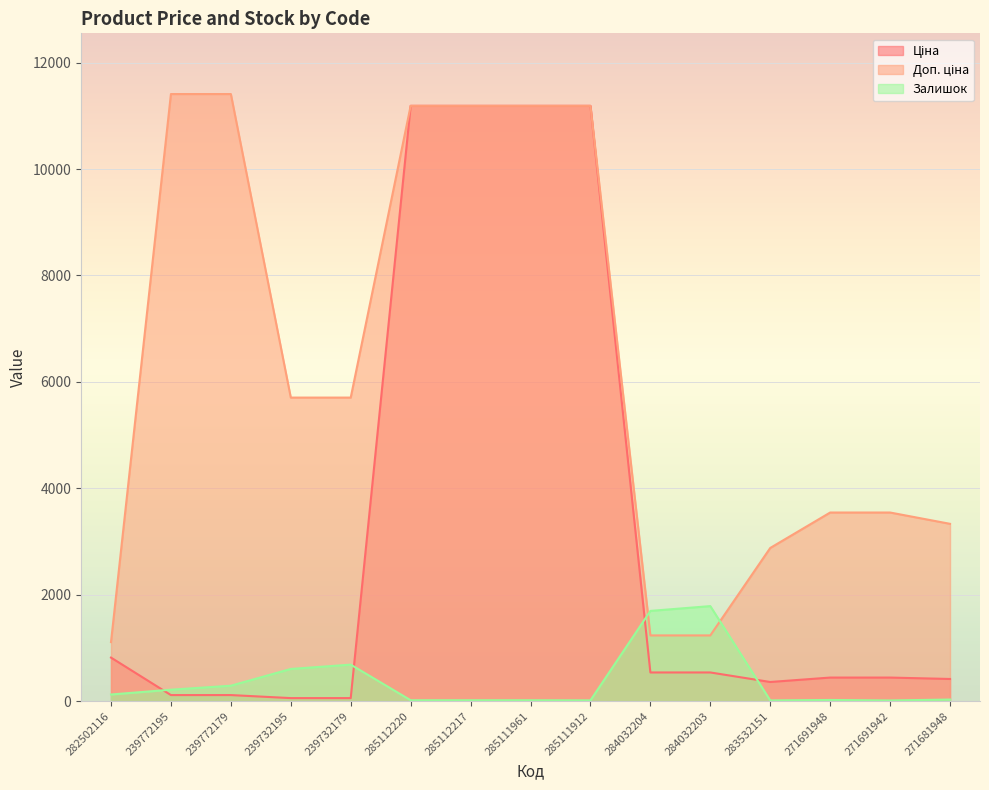

What is the minimum value for Доп. ціна?

1109.2